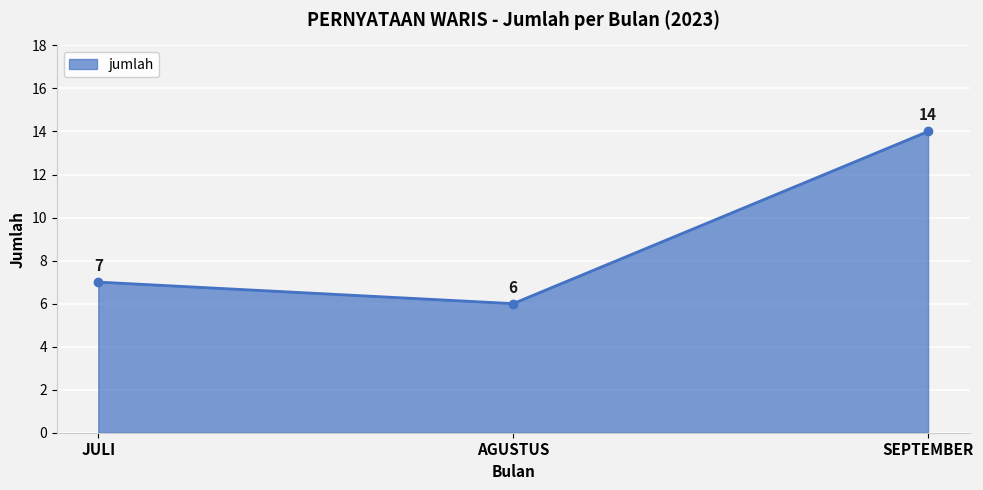

Rank the categories by value from highest to lowest.

SEPTEMBER, JULI, AGUSTUS